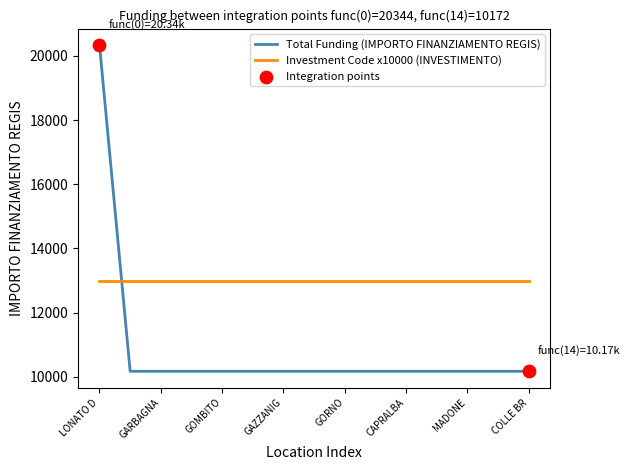

Which series has the largest range (max minus min)?

Total Funding (IMPORTO FINANZIAMENTO REGIS)